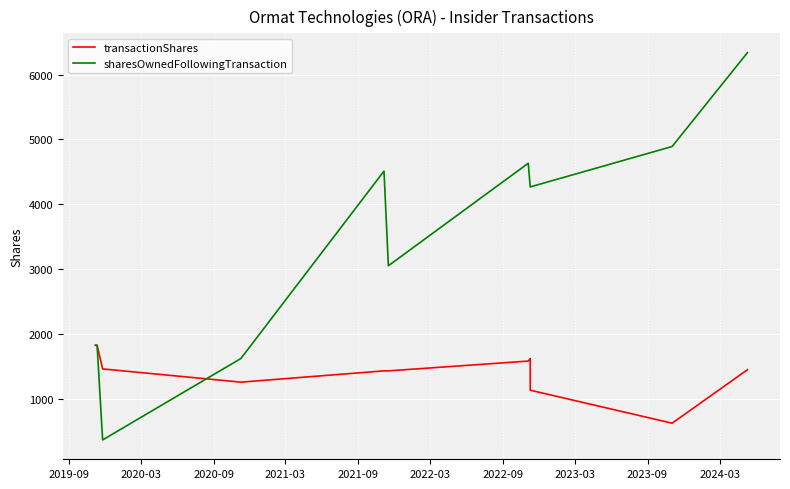

What is the label of the 9th point from the left?

2023-09